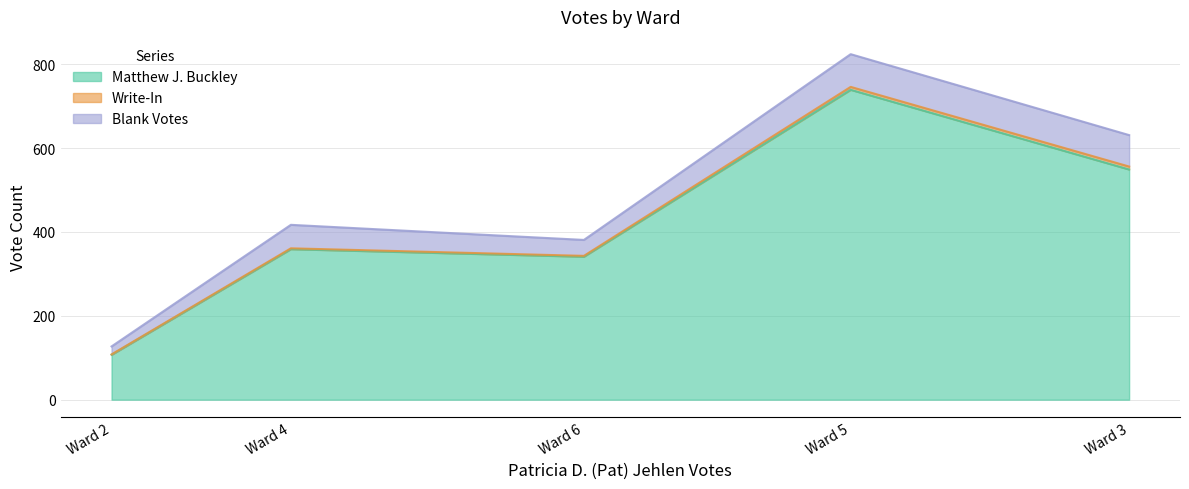

Does the chart display data point markers on the line(s)?

No